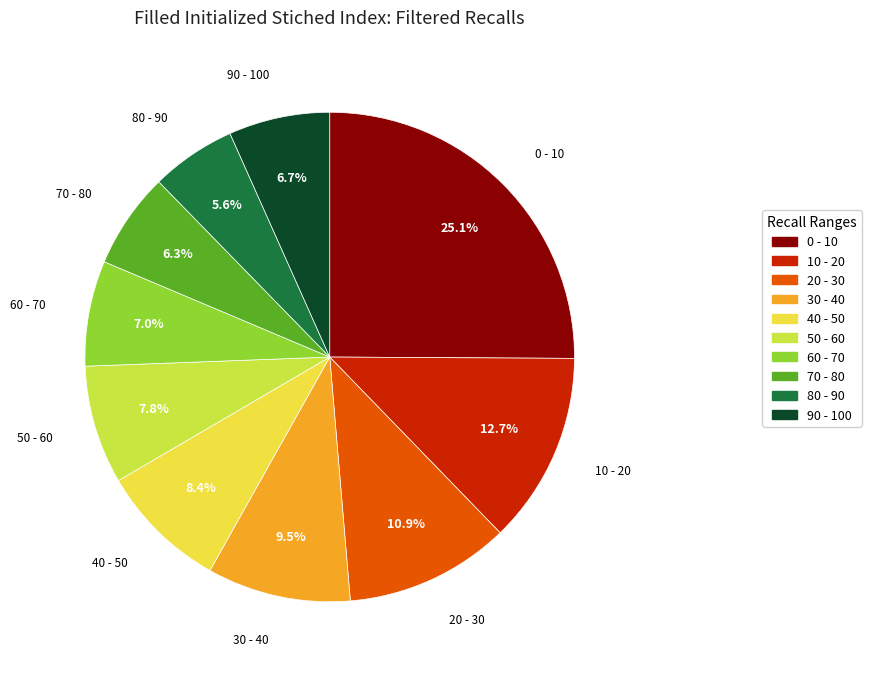

Which category has the biggest portion of the pie?

0 - 10